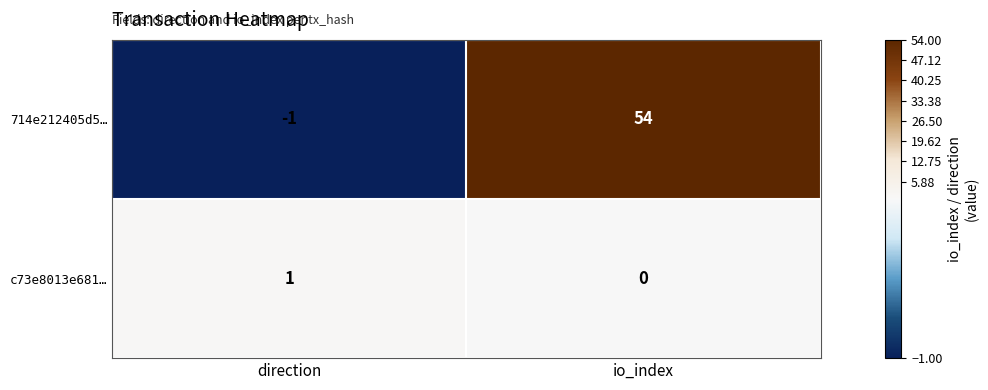

Which series has the widest spread of values?

714e212405d5…